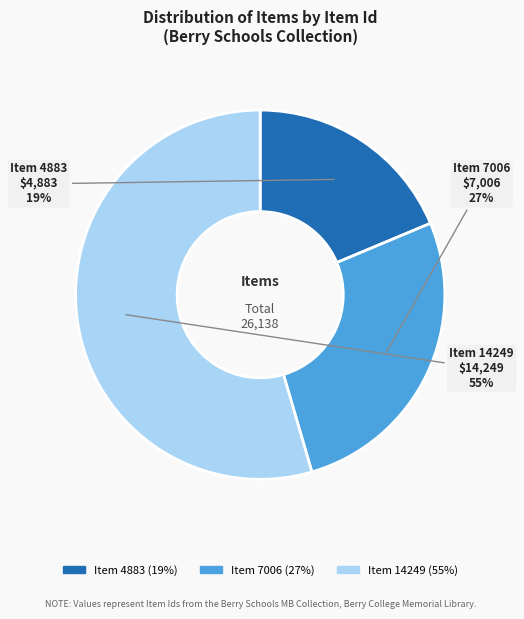

Rank the categories by value from highest to lowest.

Item 14249, Item 7006, Item 4883